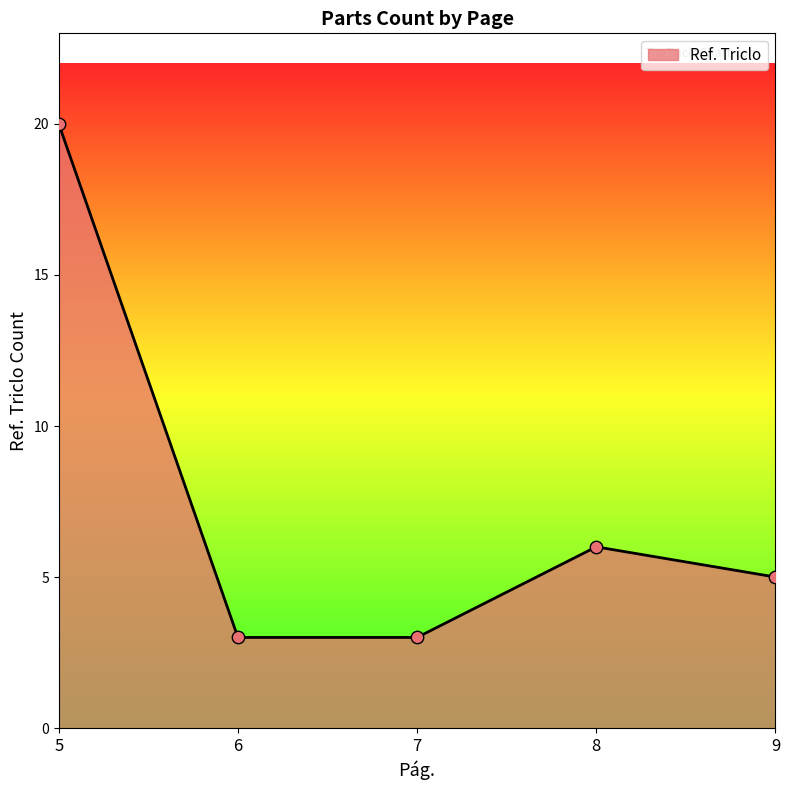

What is the change in value from 6 to 8?

+3